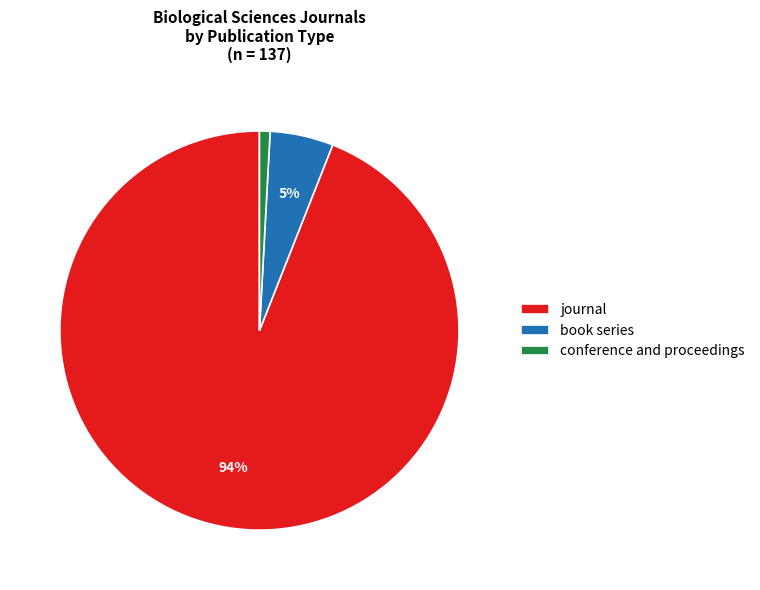

Do conference and proceedings and book series together represent more than half of the pie?

No